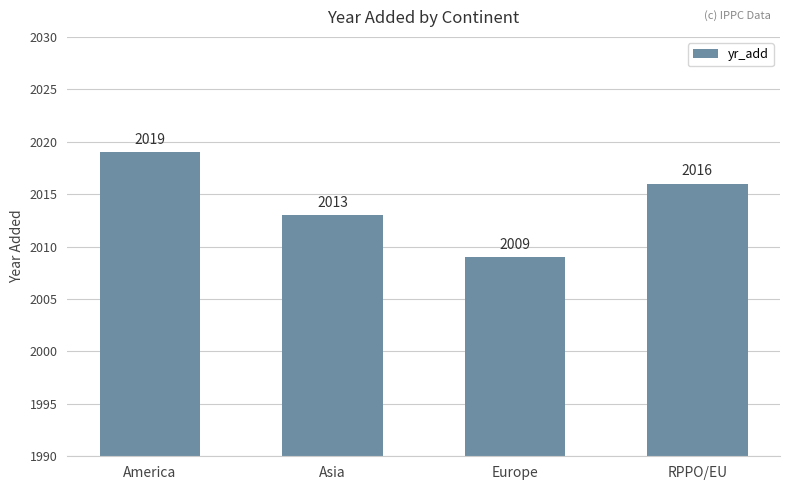

How many bars are there in total?

4